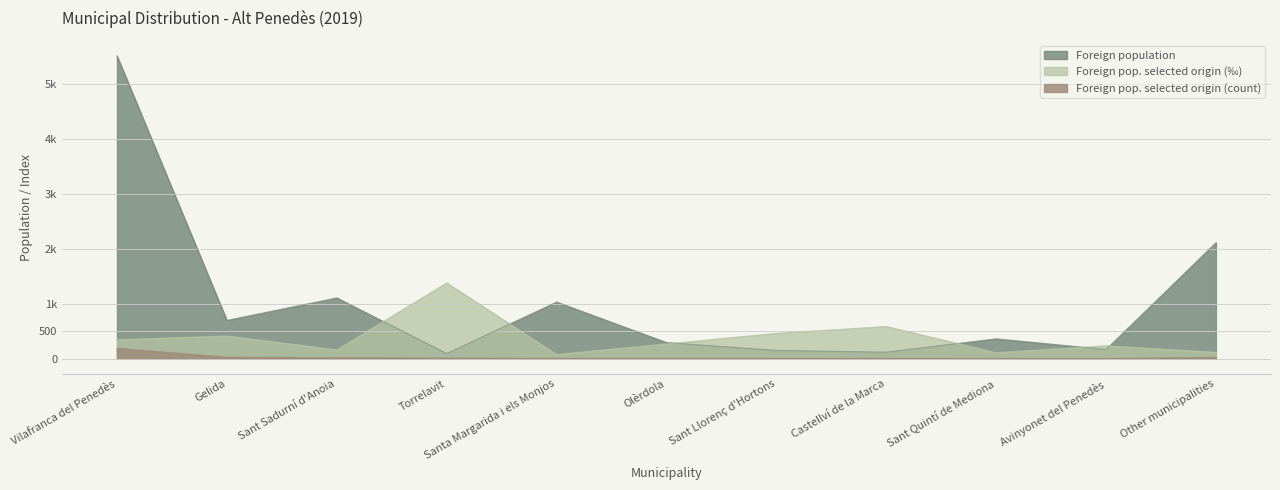

Where do Foreign pop. selected origin (‰) and Foreign population first cross each other?

Sant Sadurní d'Anoia and Torrelavit